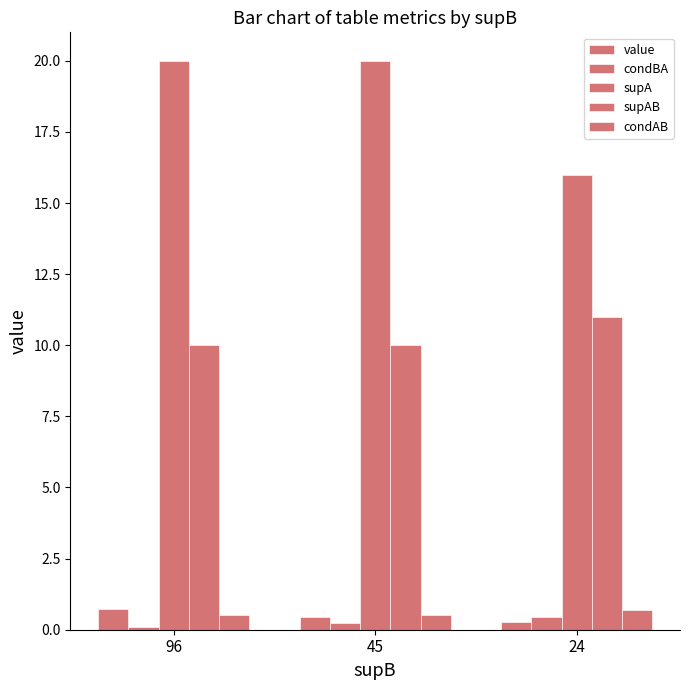

At how many categories does at least one series exceed 1?

3